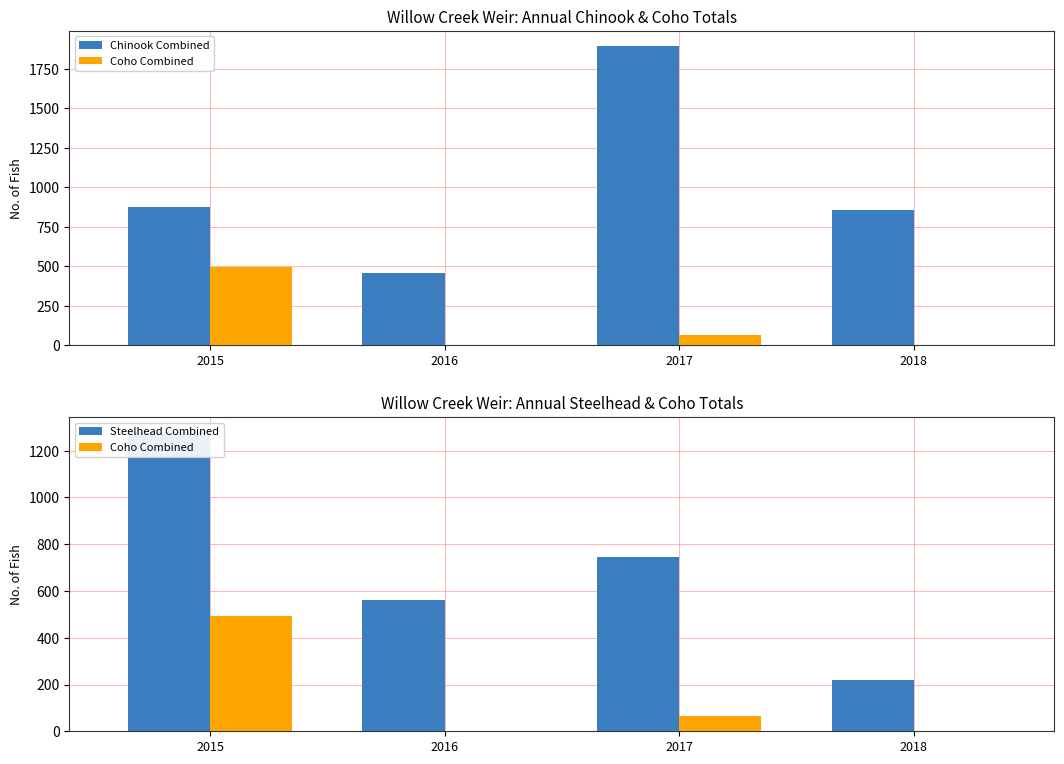

What is the value of the Steelhead Combined bar at the 1st from the left?

1280